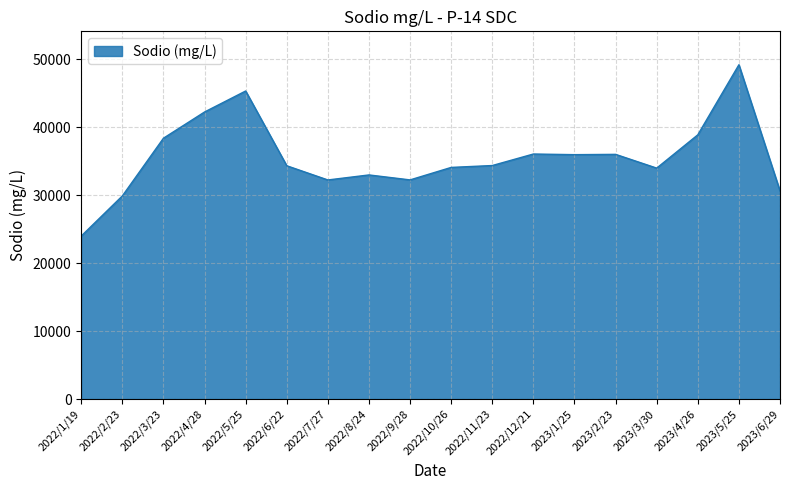

At which category does the data reach its first local peak?

2022/5/25